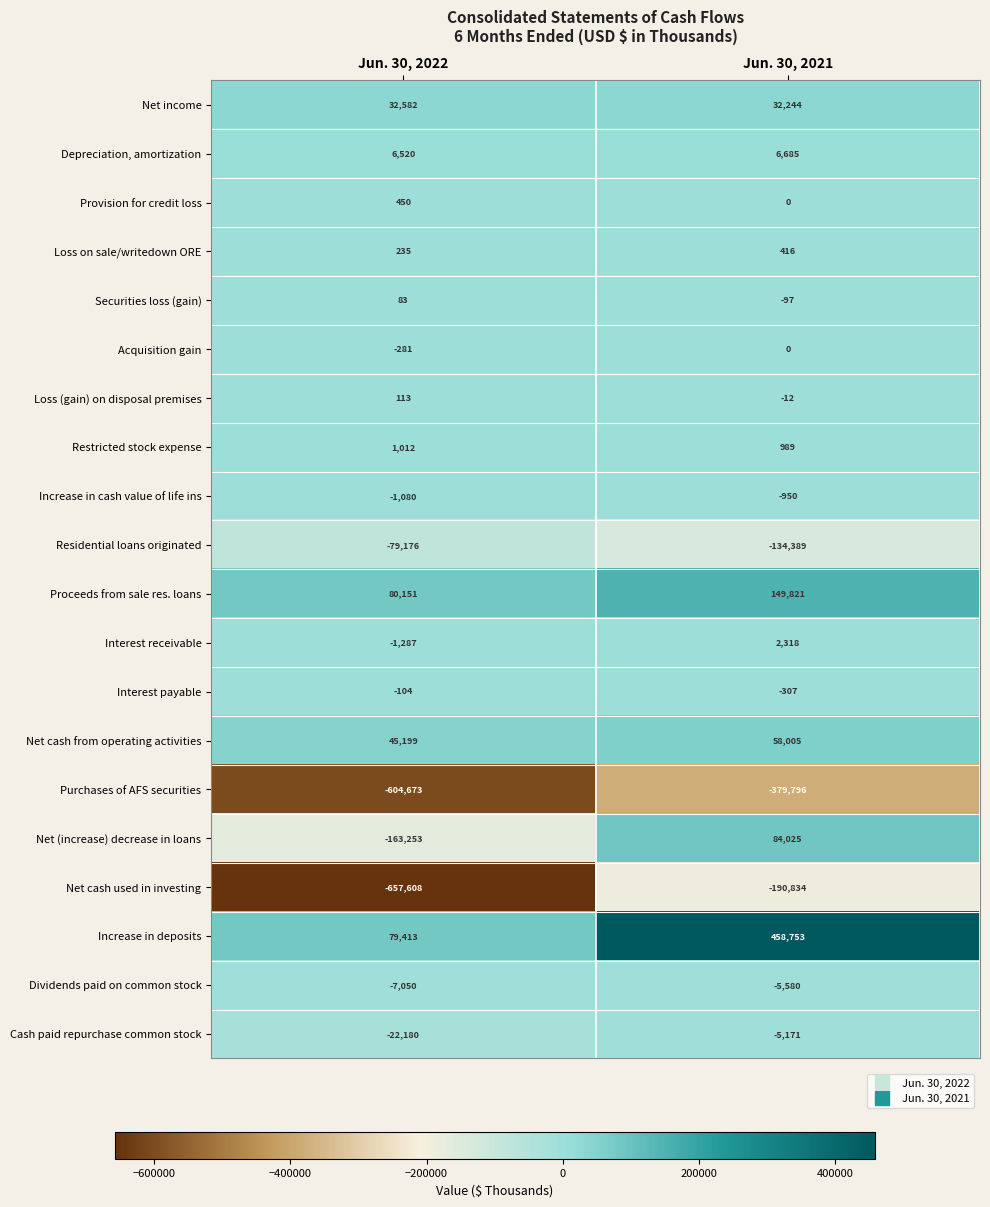

Count the number of data series in this chart.

20